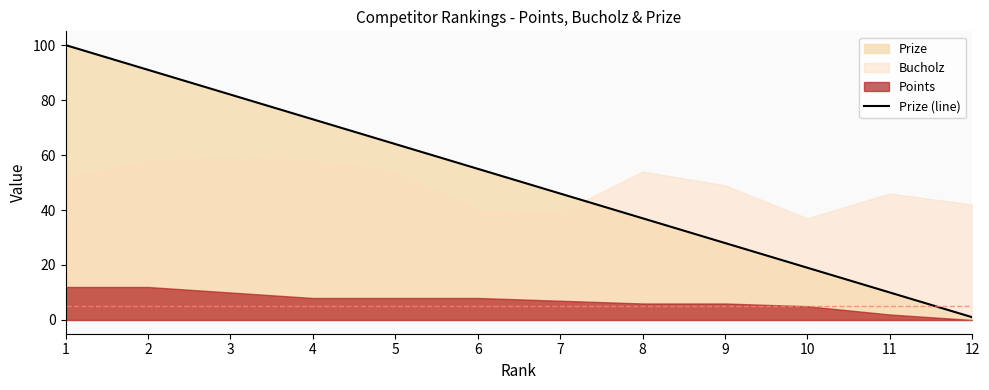

True or false: the data shows 28 at 10.

False